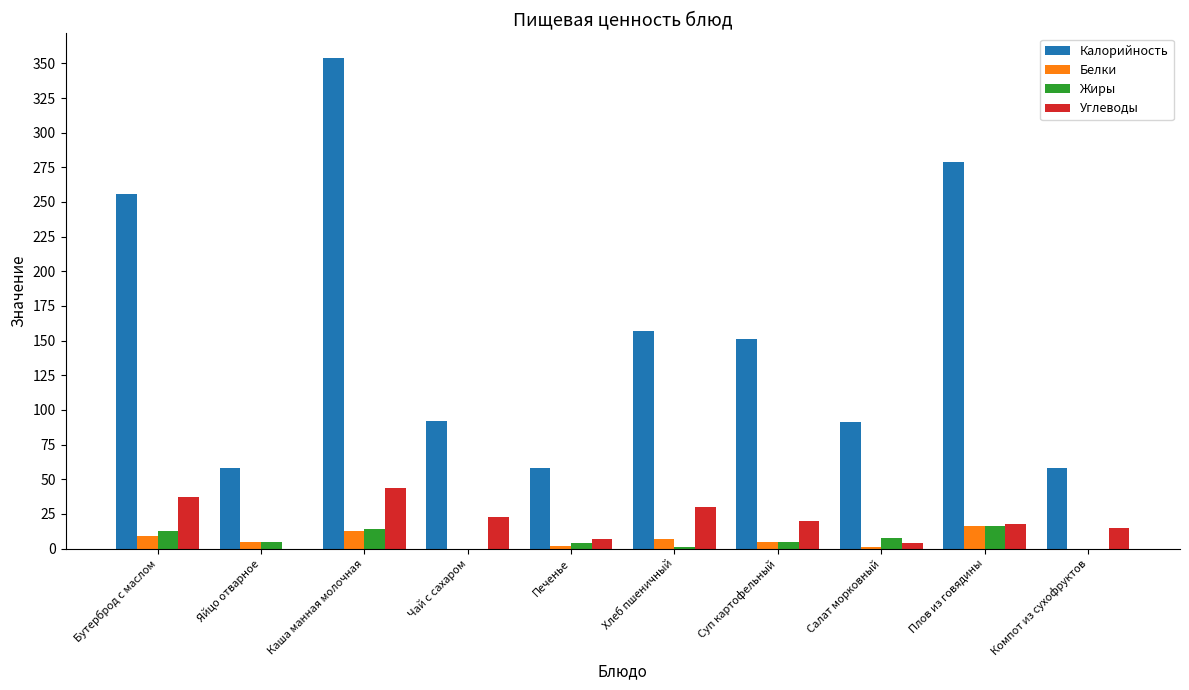

At which category is the sum across all series the highest?

Каша манная молочная